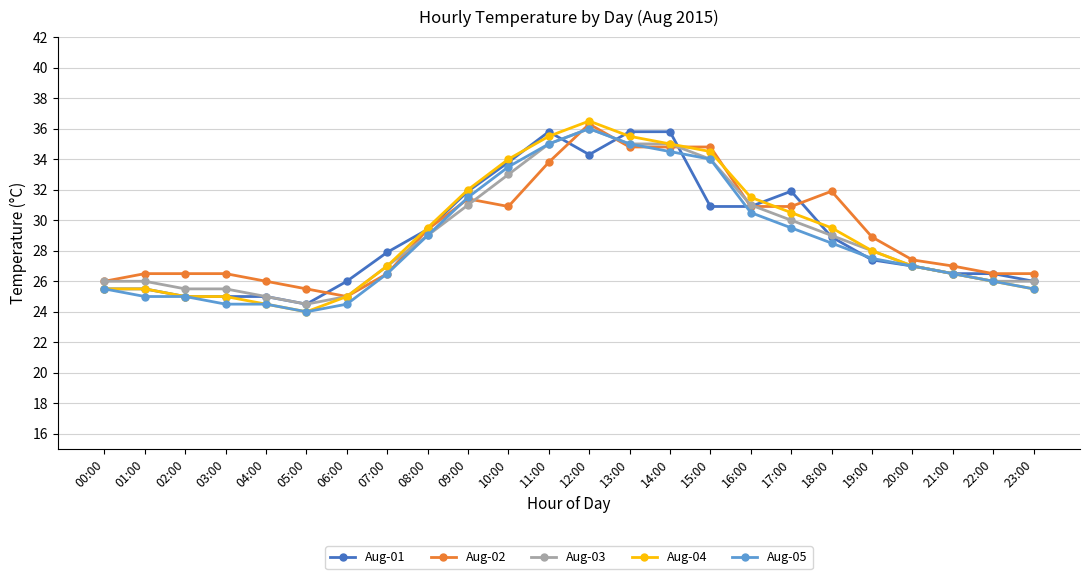

What is the average value of the Aug-03 series?

29.0